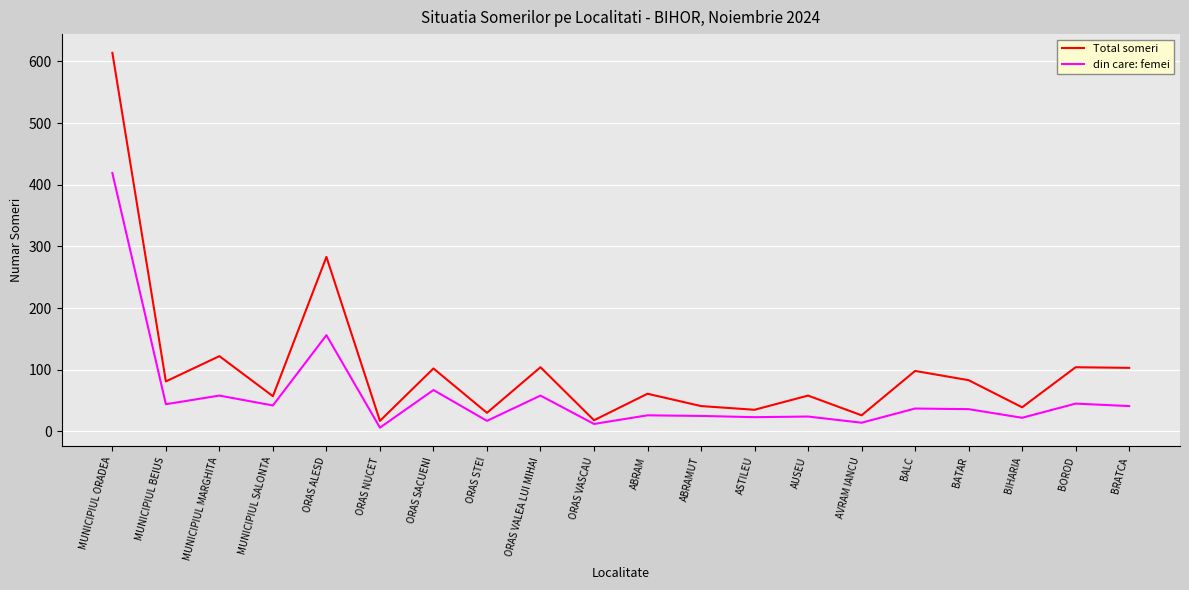

Which label corresponds to the largest value in the chart?

MUNICIPIUL ORADEA